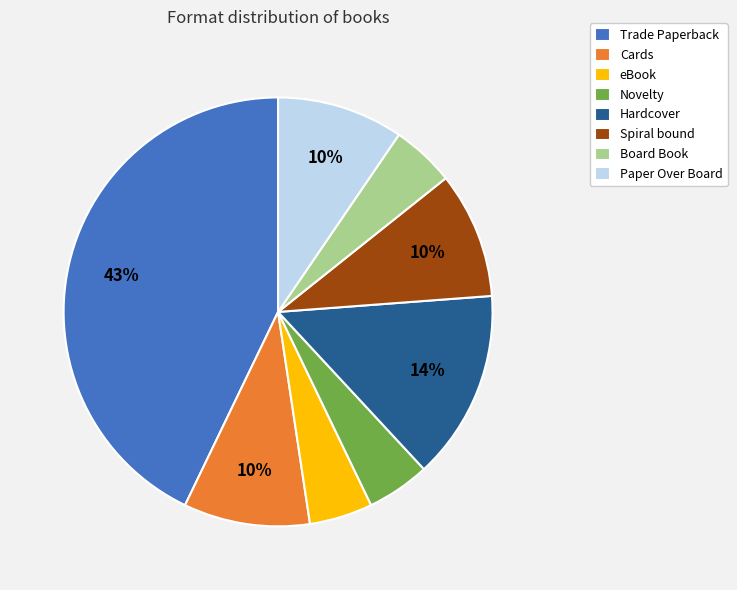

What is the largest slice in the pie chart?

Trade Paperback